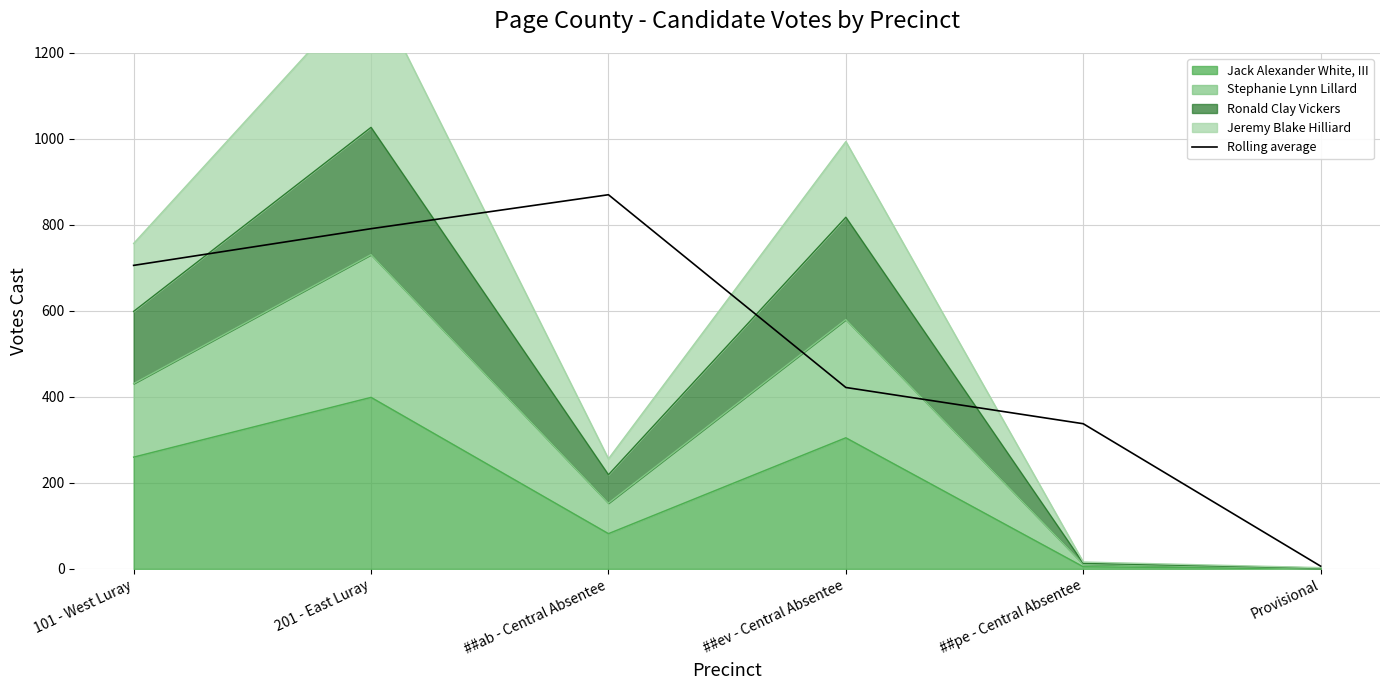

How many categories are shown in the chart?

6